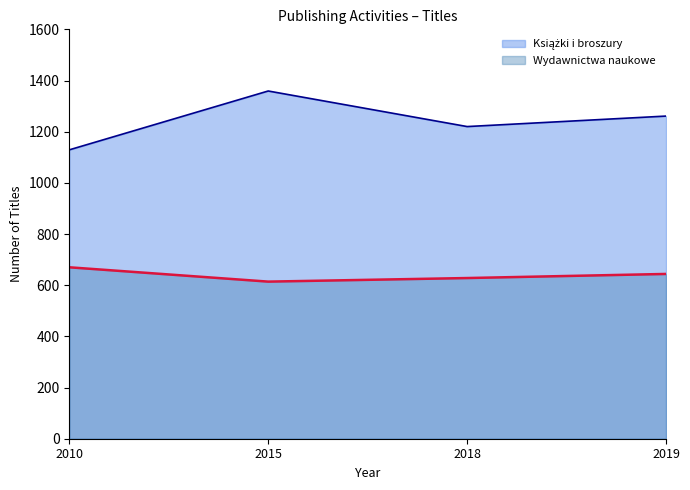

True or false: Książki i broszury and Wydawnictwa naukowe intersect in this chart.

False